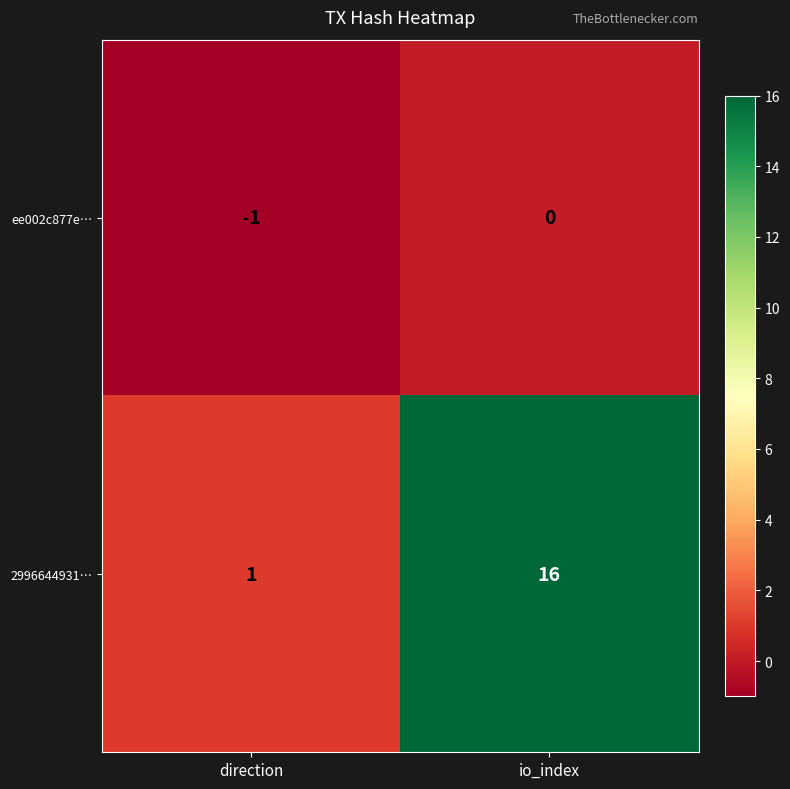

What is the smallest value displayed?

-1